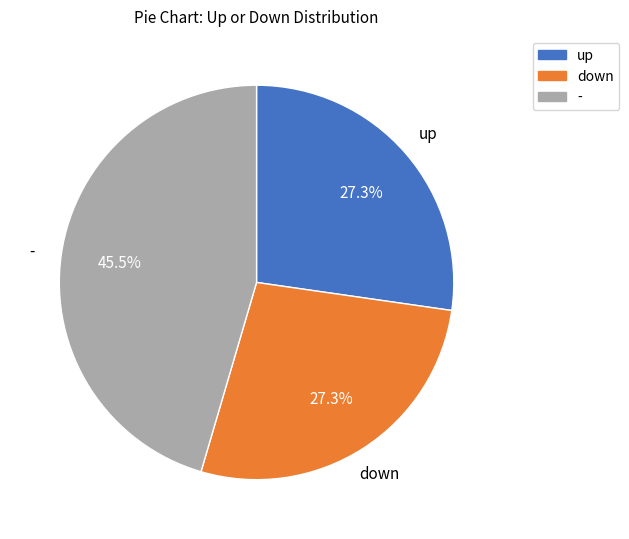

What portion of the pie excludes -?

54.5%